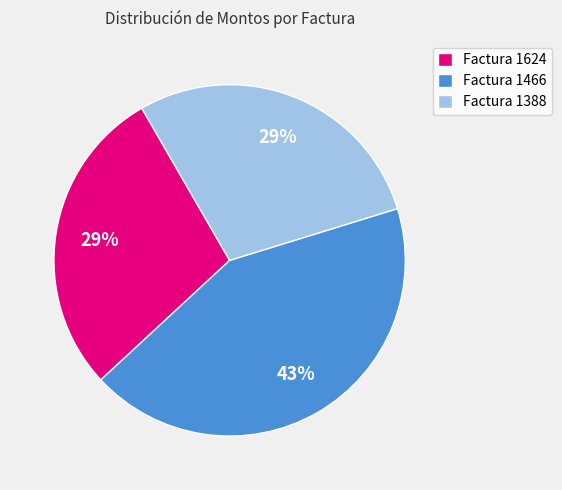

Approximately how many times larger is the value at Factura 1388 compared to Factura 1466?

0.7